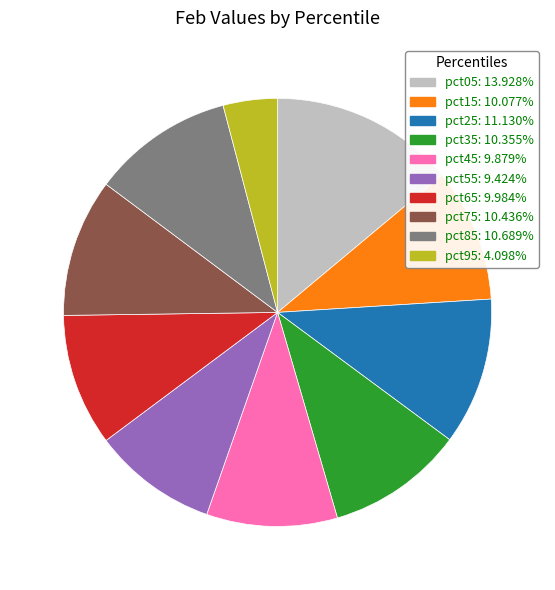

Combined, do pct35 and pct55 account for over 50%?

No